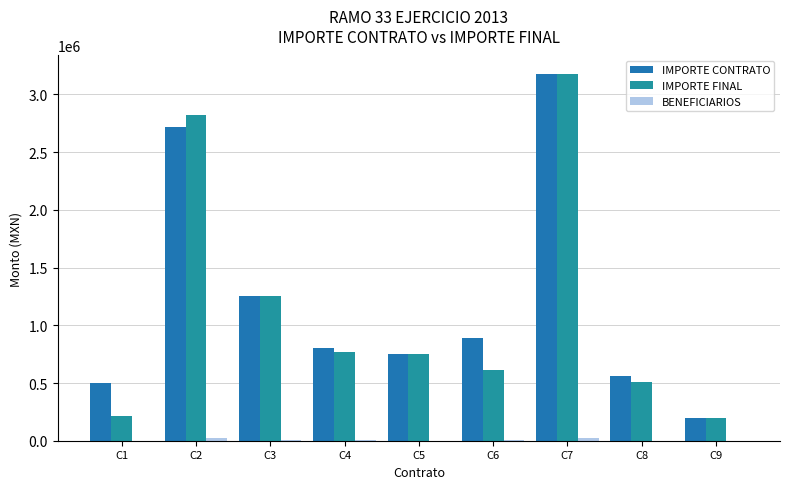

Reading right to left, extract all data points from this chart.

IMPORTE CONTRATO: C9=192762.9	C8=557043.7	C7=3178494.9	C6=889014.3	C5=749522.9	C4=801338.8	C3=1250973.0	C2=2715260.0	C1=502819.0
IMPORTE FINAL: C9=192636.1	C8=511585.7	C7=3178494.9	C6=612686.4	C5=748741.2	C4=770115.4	C3=1250973.0	C2=2821526.0	C1=215141.7
BENEFICIARIOS: C9=900.0	C8=1200.0	C7=21000.0	C6=2500.0	C5=1100.0	C4=3500.0	C3=6000.0	C2=21000.0	C1=400.0